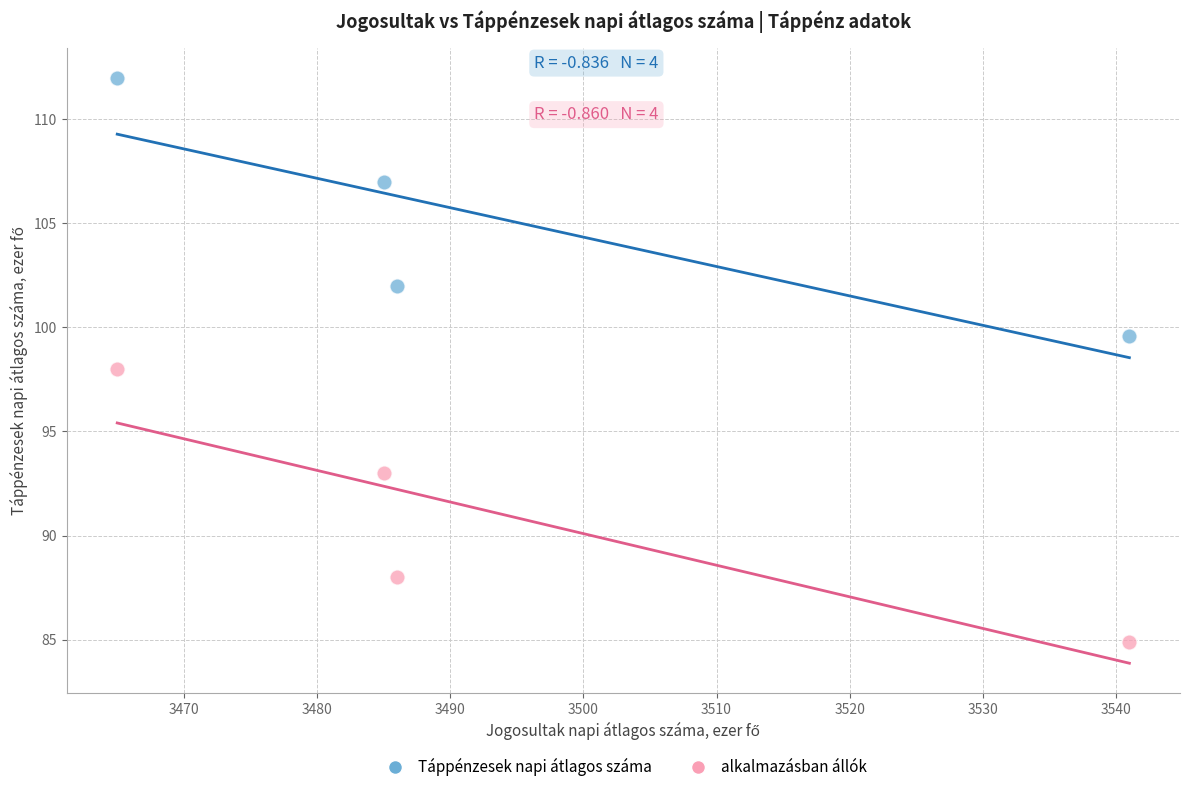

What are all the series names shown in the legend?

Táppénzesek napi átlagos száma, alkalmazásban állók